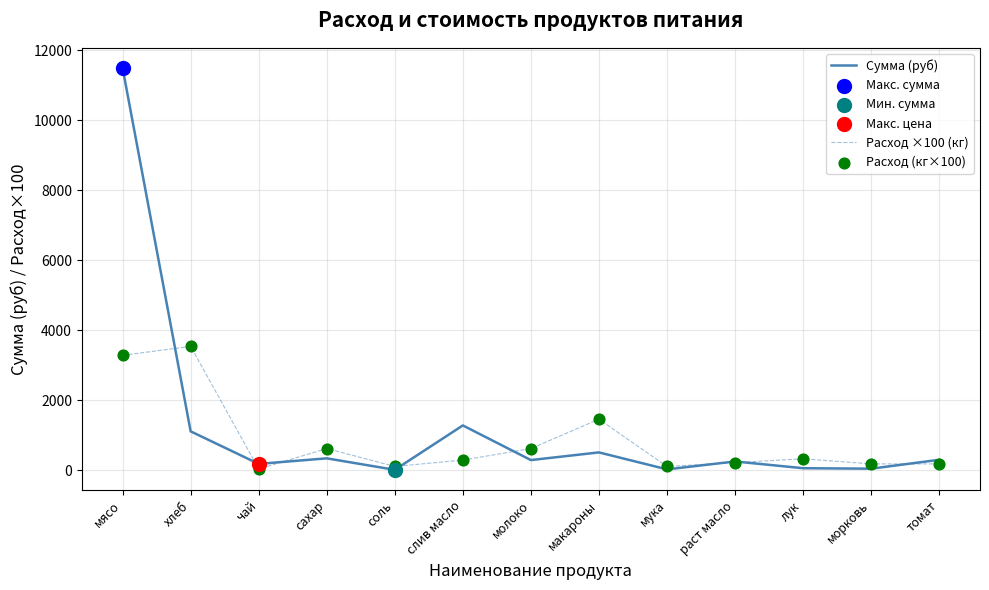

At how many categories does at least one series exceed 7888?

1